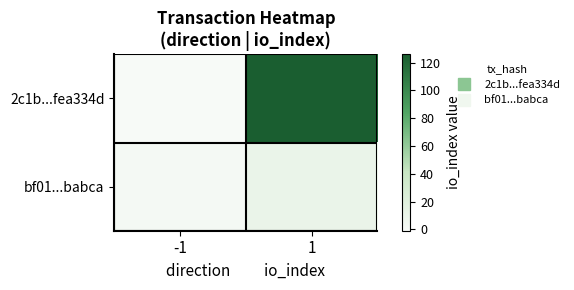

Which label corresponds to the largest value in the chart?

1